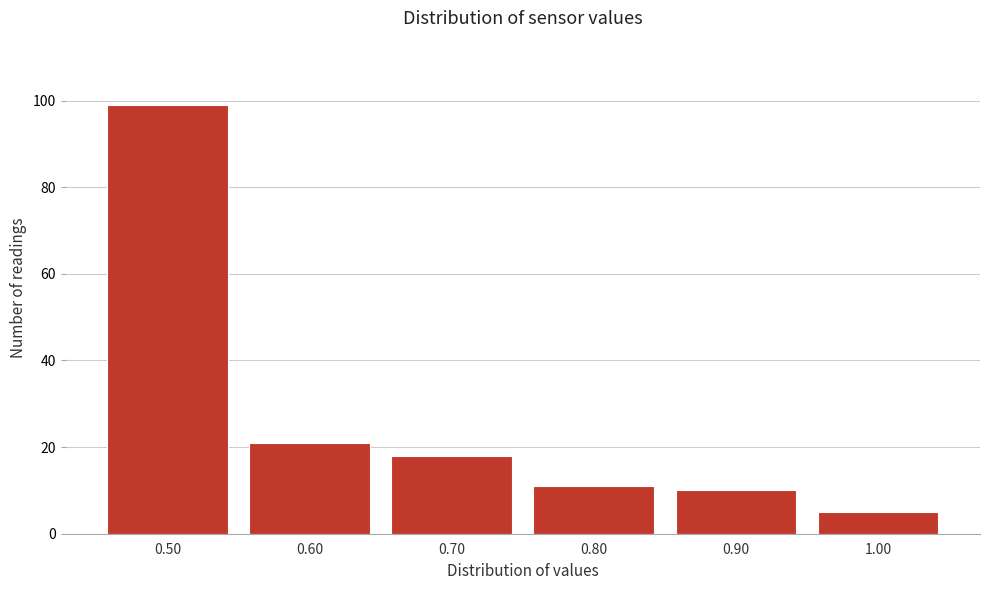

Which range on the x-axis has the tallest bar?

0.45 to 0.55